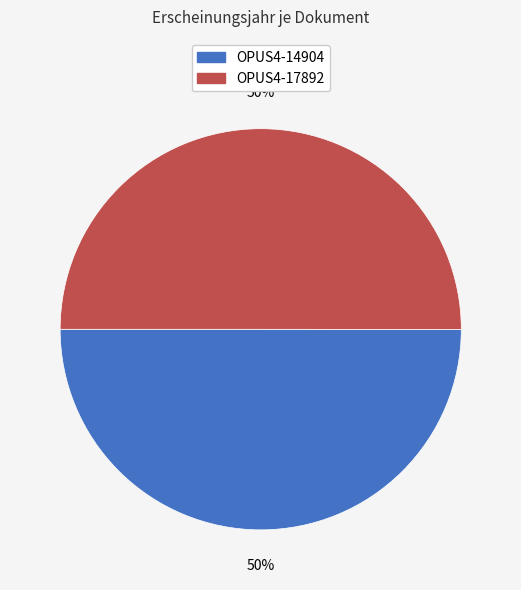

What is the ratio of the value at OPUS4-17892 to the value at OPUS4-14904?

1.0